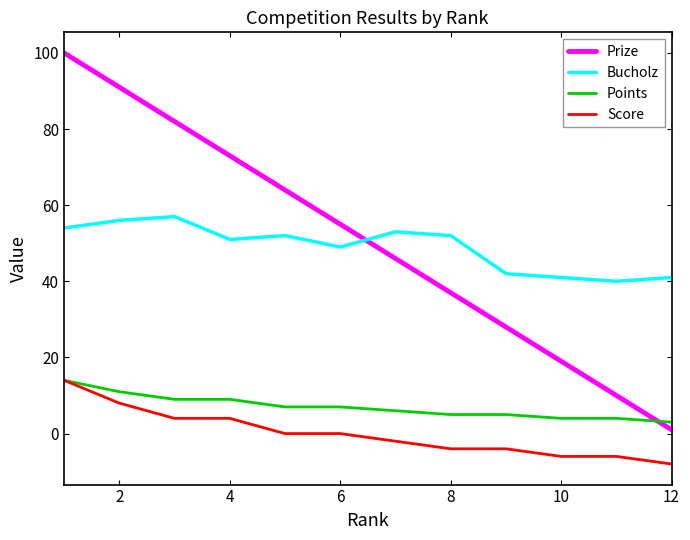

Which series has the widest spread of values?

Prize